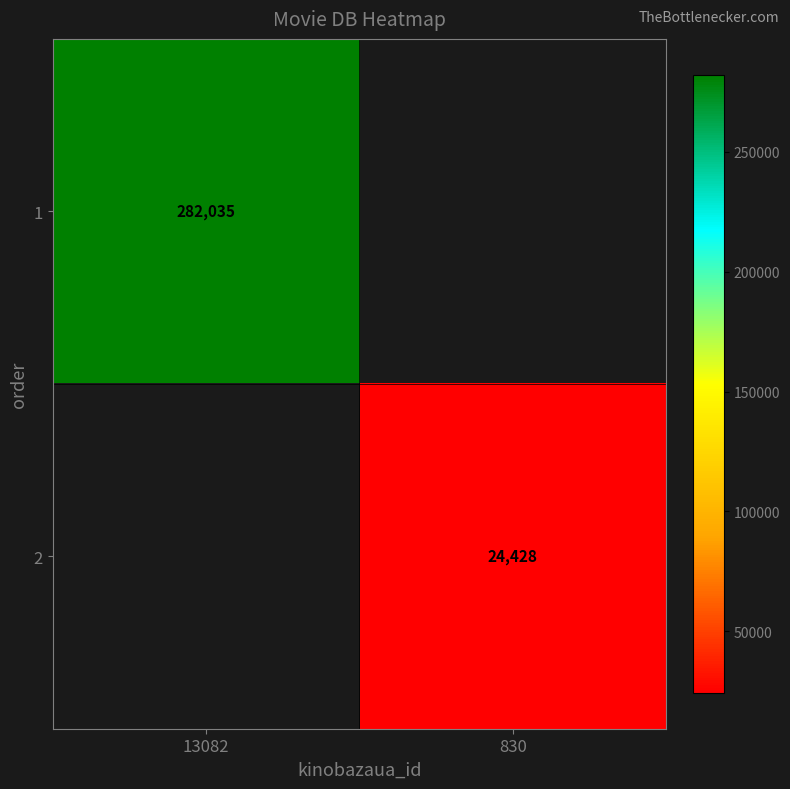

Is it true that 2 equals 24428 at 830?

True